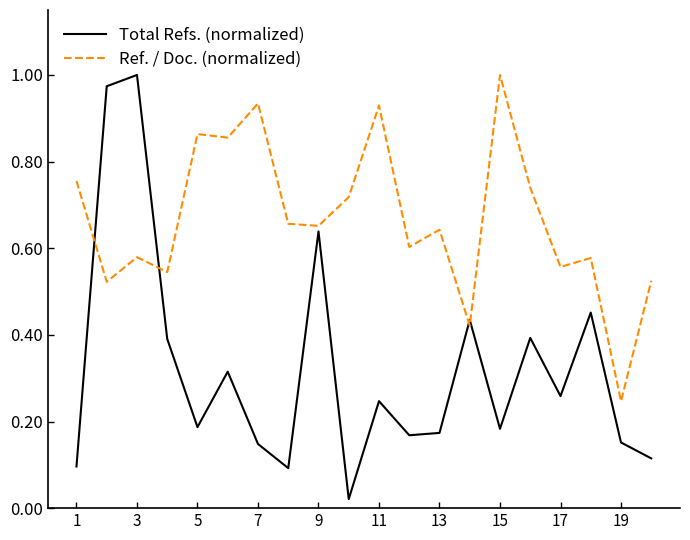

List the series in order of their overall mean, lowest first.

Total Refs. (normalized), Ref. / Doc. (normalized)